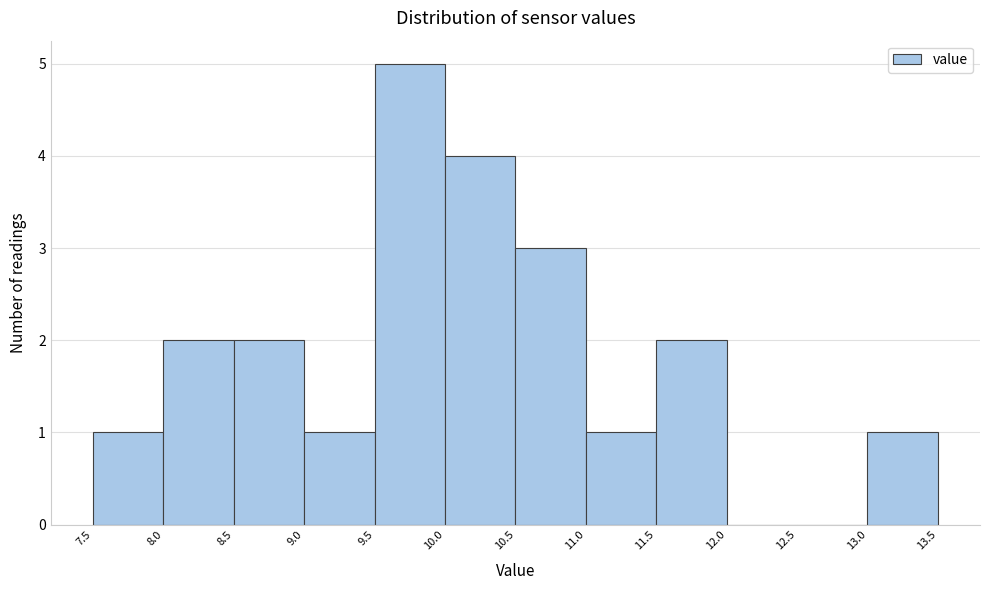

Reading left to right, list every bar in this chart as the range it spans on the x-axis followed by its height. The values are not printed on the chart, so give them approximately, as read against the axis.

7.5 to 8.0: 1
8.0 to 8.5: 2
8.5 to 9.0: 2
9.0 to 9.5: 1
9.5 to 10.0: 5
10.0 to 10.5: 4
10.5 to 11.0: 3
11.0 to 11.5: 1
11.5 to 12.0: 2
12.0 to 12.5: 0
12.5 to 13.0: 0
13.0 to 13.5: 1